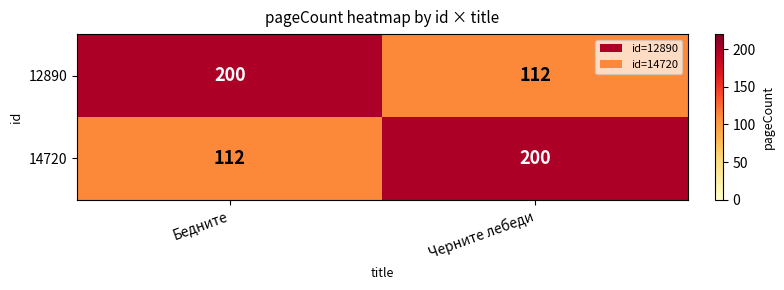

Is it true that 12890 equals 200 at Бедните?

True